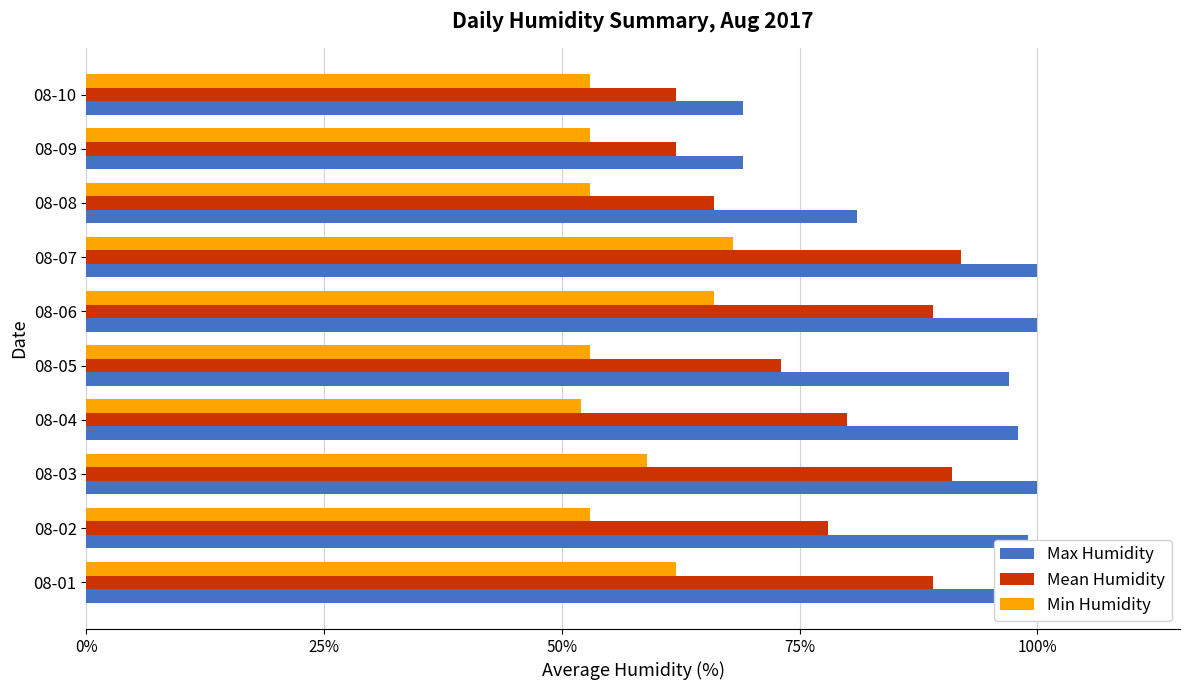

At 08-01, list the series in order from smallest to largest.

Min Humidity, Mean Humidity, Max Humidity